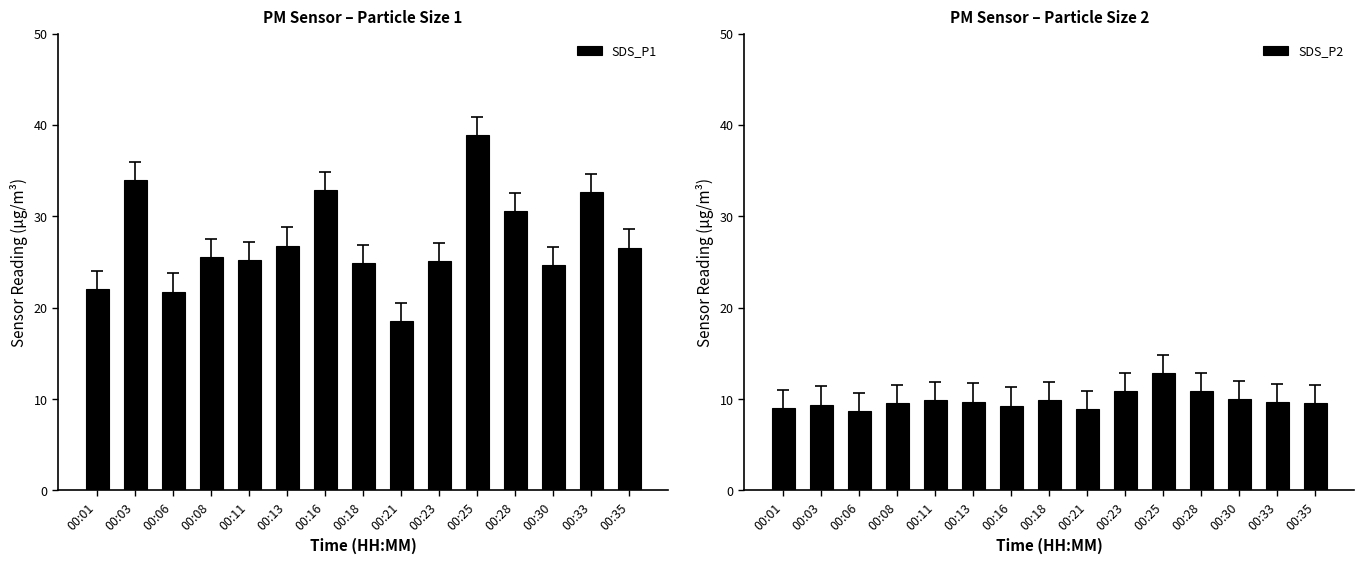

How many bars are there in total?

30